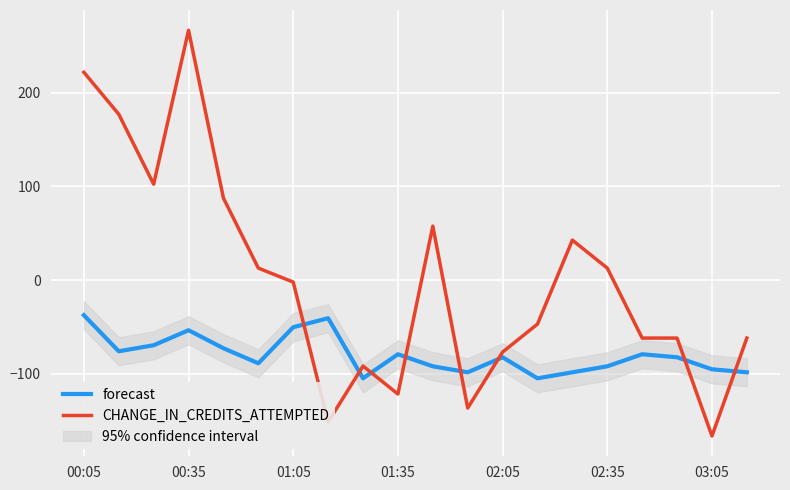

How many distinct data groups are displayed?

2